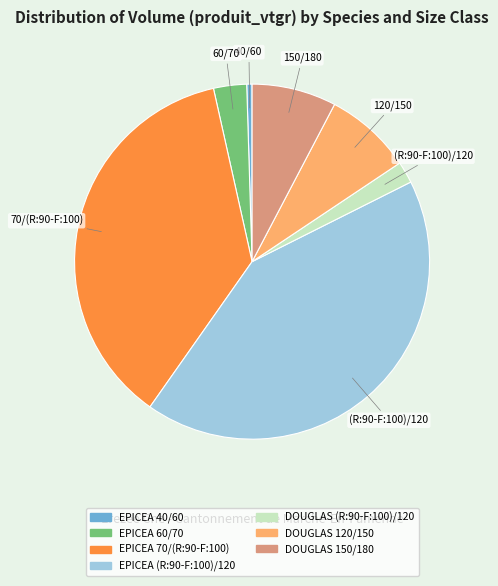

Which category has the smallest portion of the pie?

EPICEA 40/60